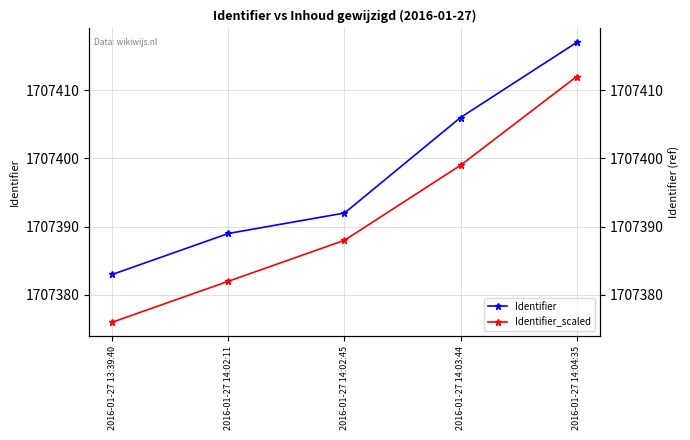

True or false: Identifier and Identifier_scaled cross at least once.

False